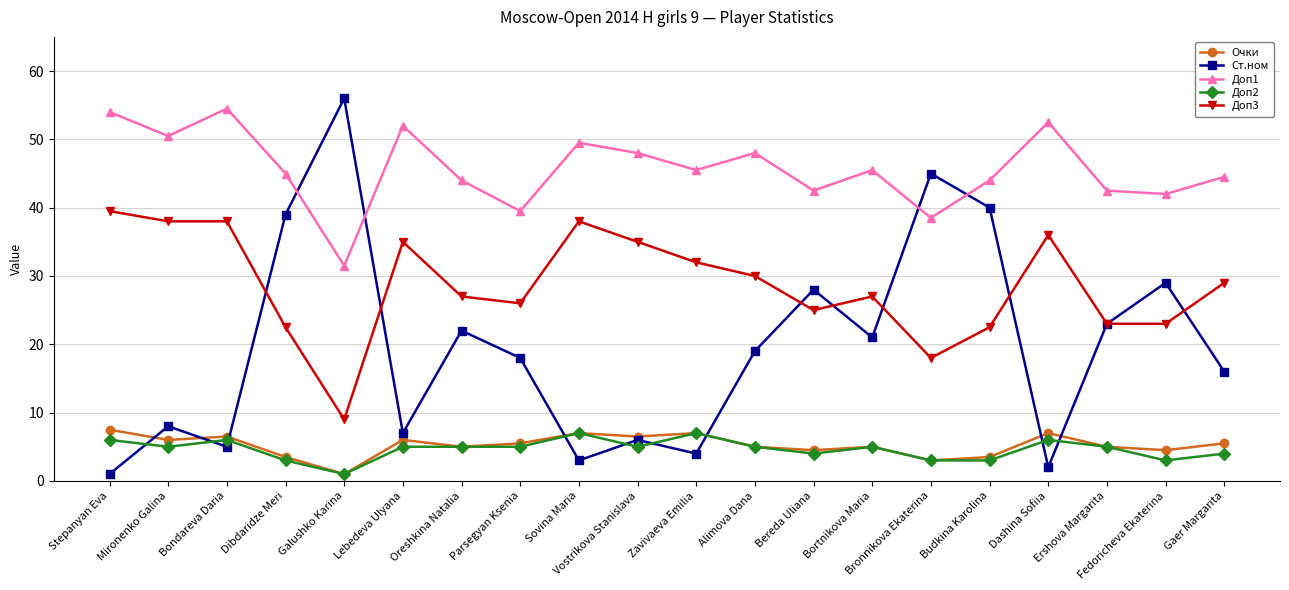

What position from the left is Gaer Margarita?

20